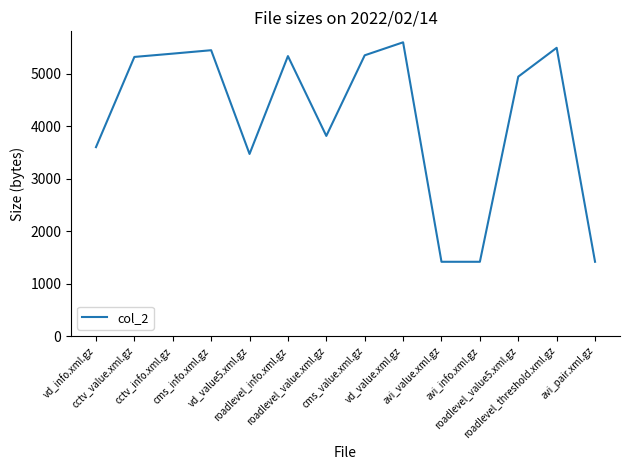

What is the maximum value shown in the chart?

5604